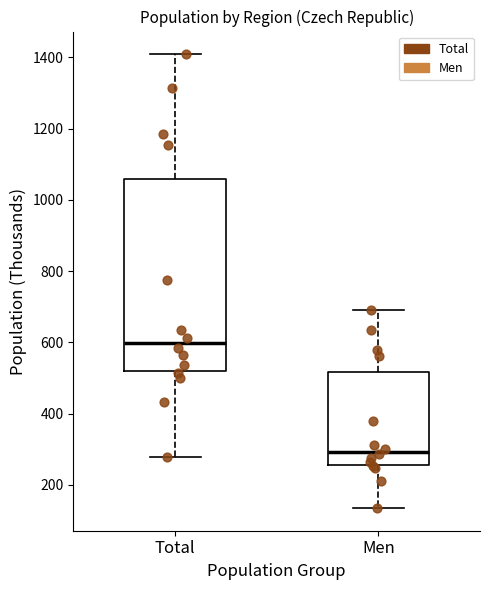

Where does the upper whisker of the box for Total end on the y-axis? The values are not printed on the chart, so give them approximately, as read against the axis.

1400